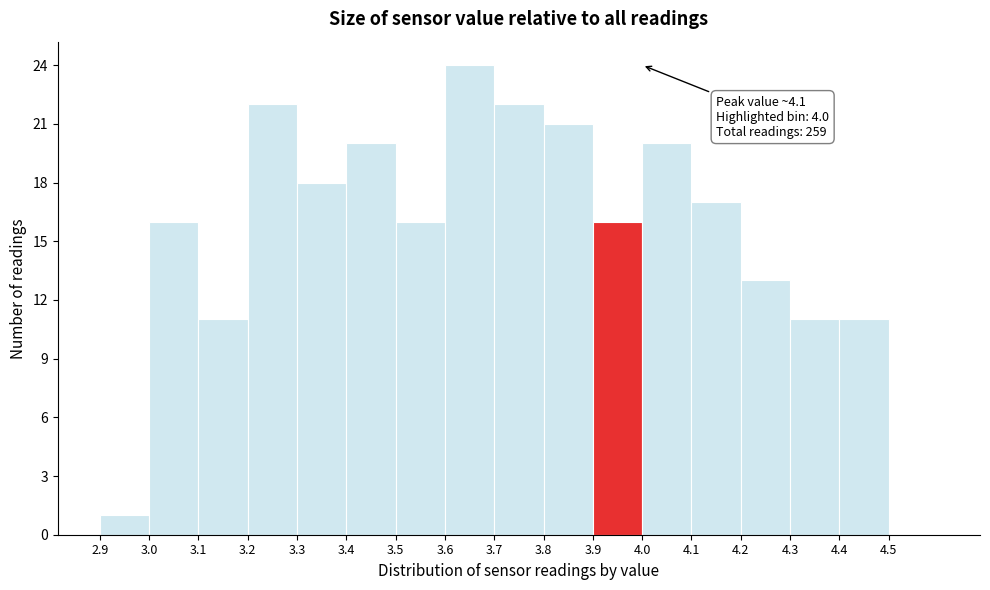

Which range on the x-axis has the tallest bar?

3.6 to 3.7